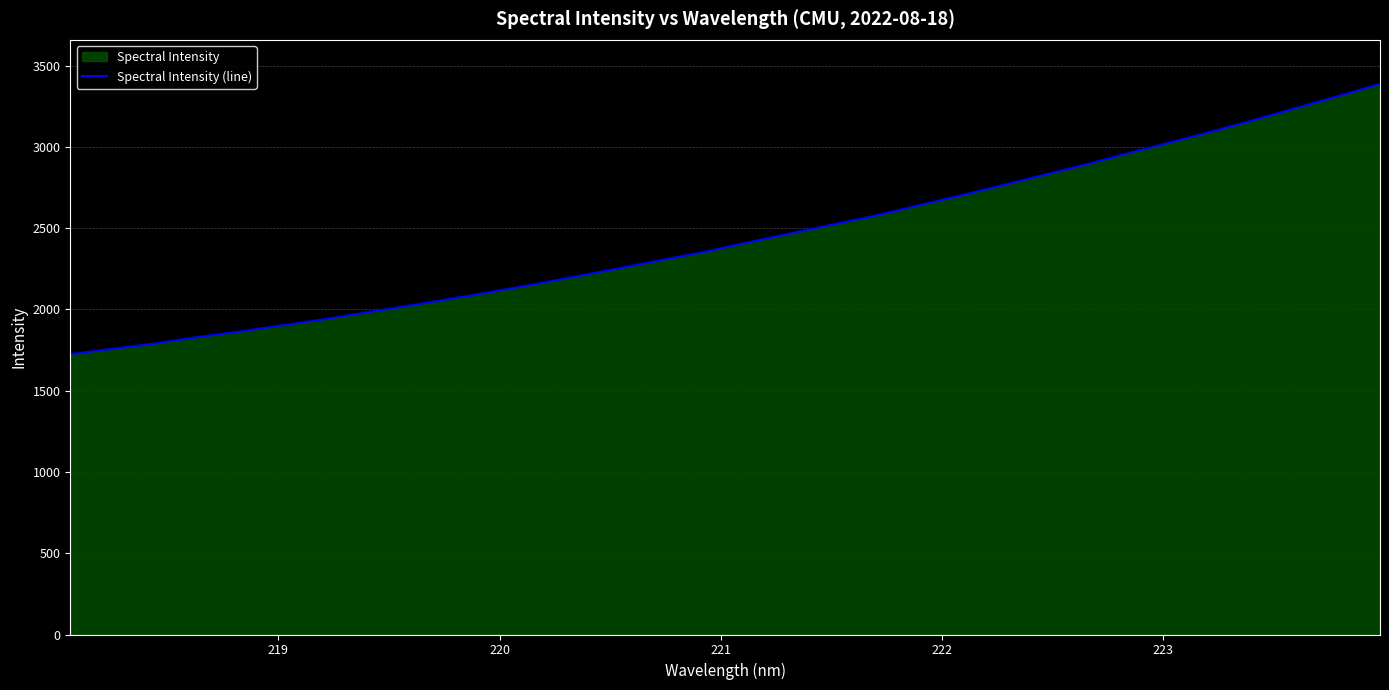

What is the greatest value displayed?

3387.4